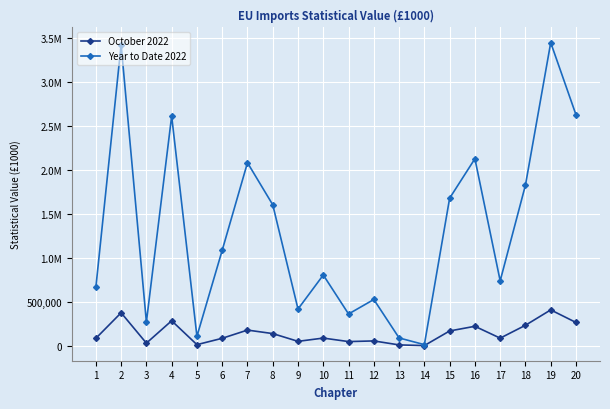

What are all the series names shown in the legend?

October 2022, Year to Date 2022